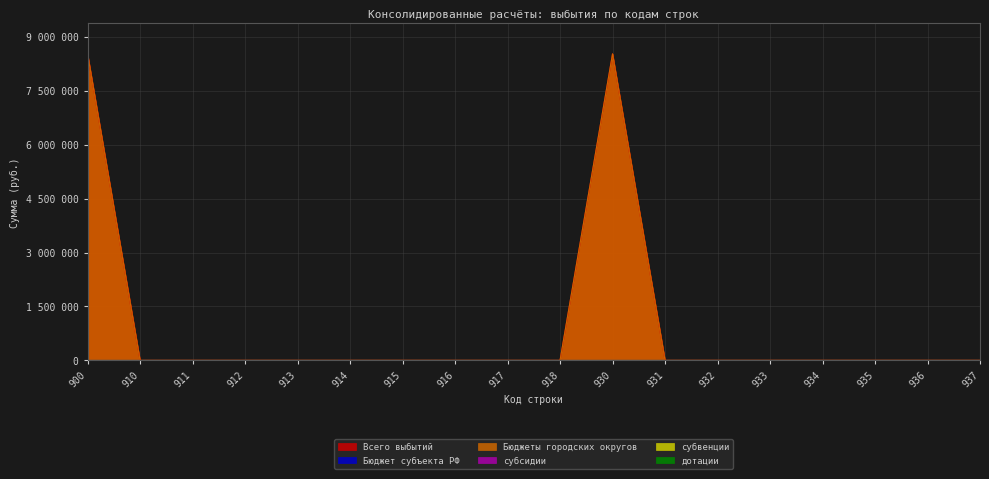

The субсидии series shows 0.0 at 913. True or false?

True